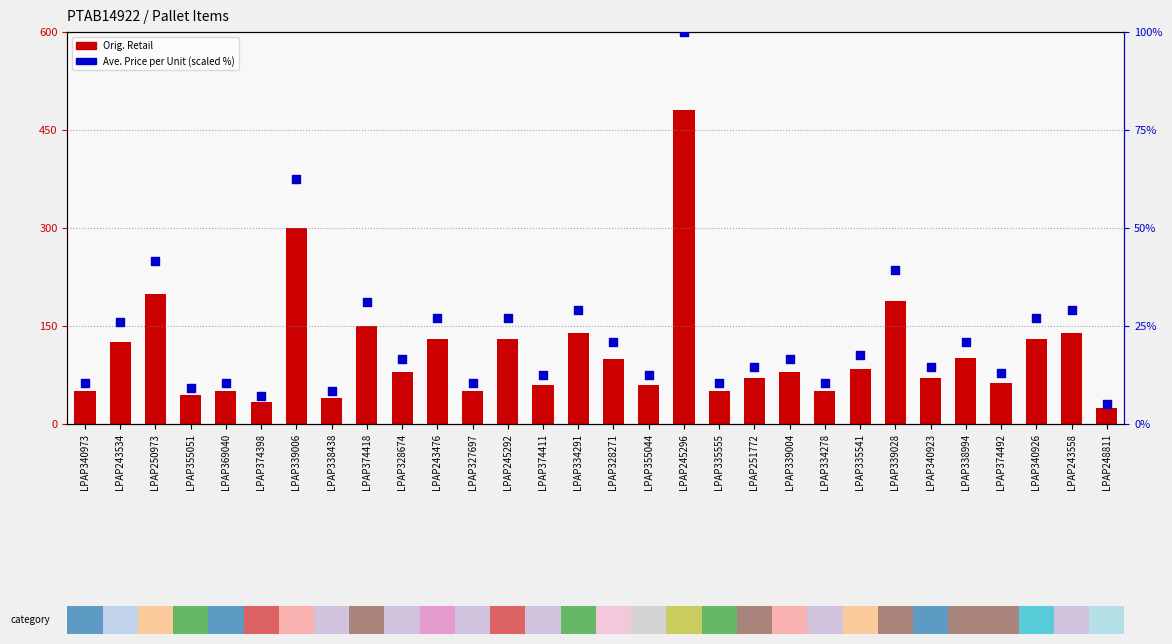

Which series reaches the maximum Y coordinate?

Orig. Retail